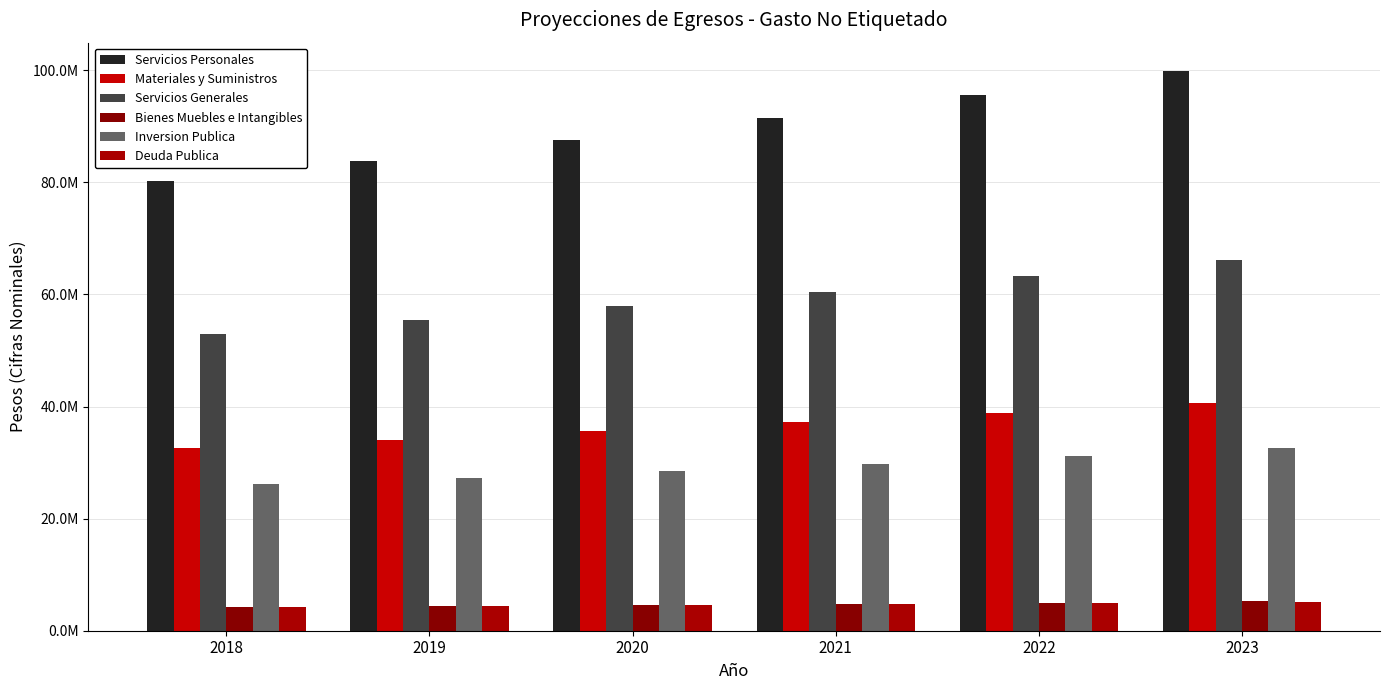

Where does the Bienes Muebles e Intangibles series first go above 4779774?

2021